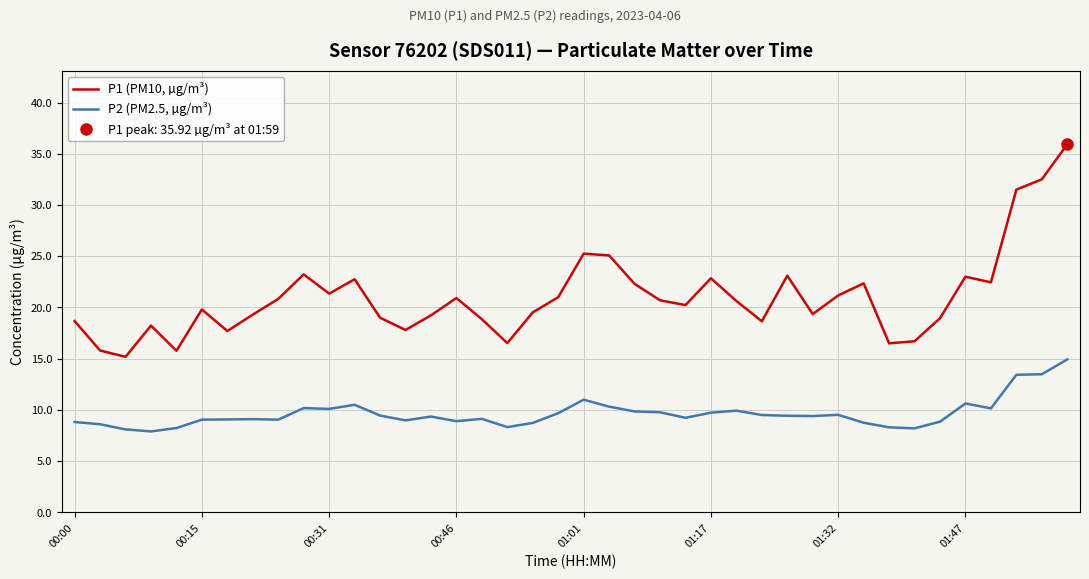

True or false: P1 (PM10, µg/m³) and P2 (PM2.5, µg/m³) cross at least once.

False